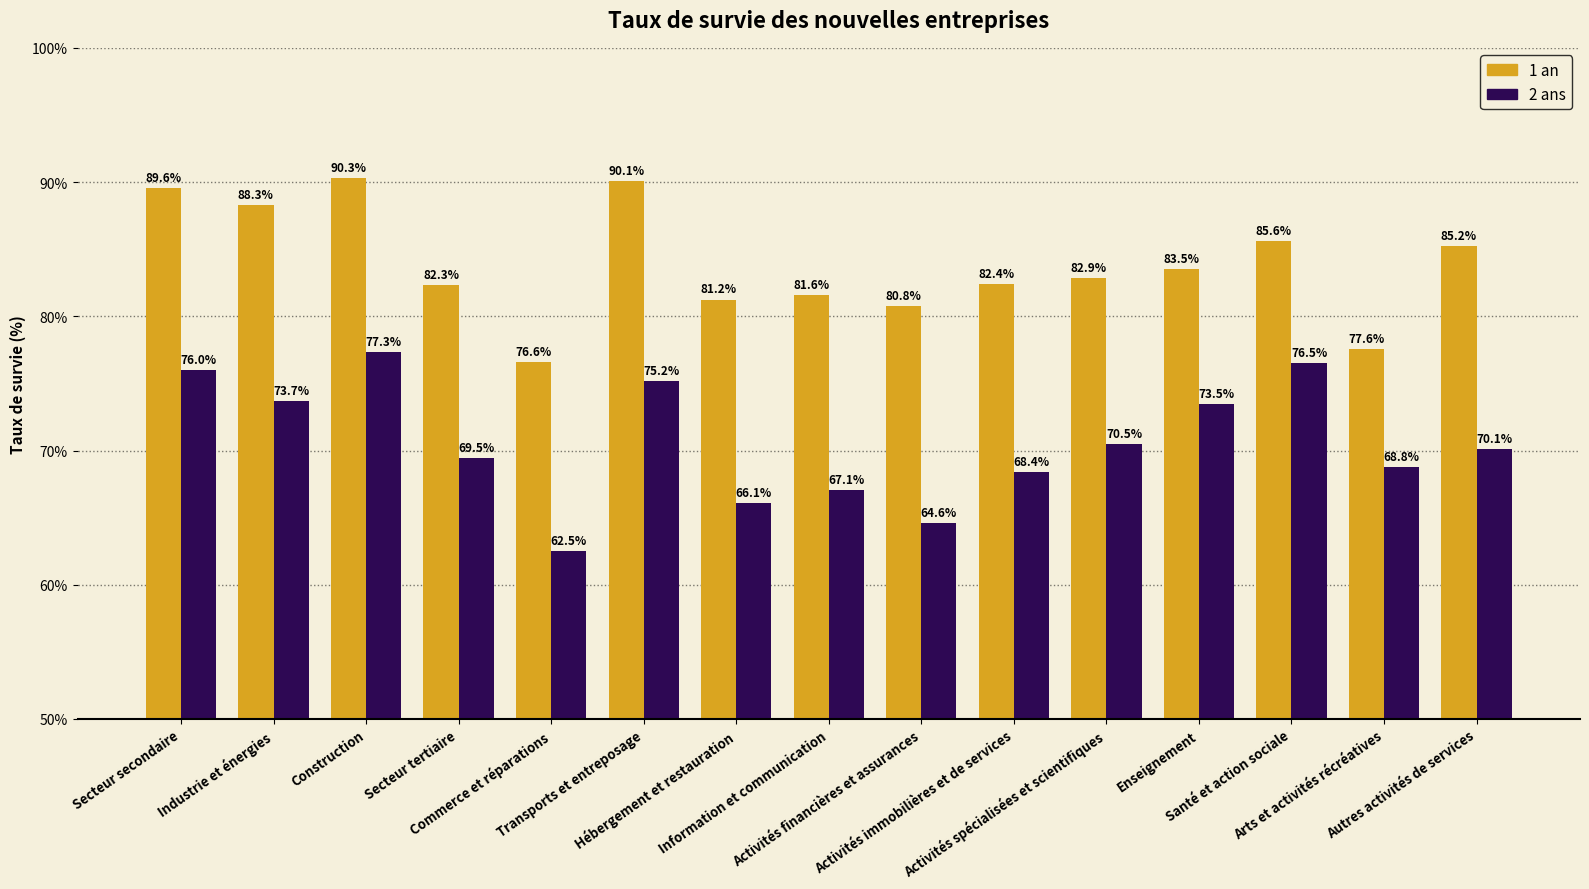

What is the approximate value of 1 an at Enseignement?

83.5